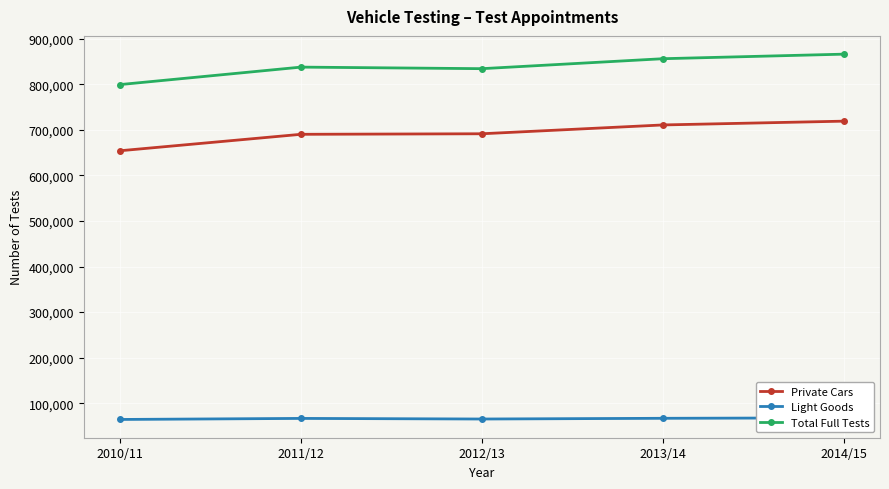

Which series has the widest spread of values?

Total Full Tests